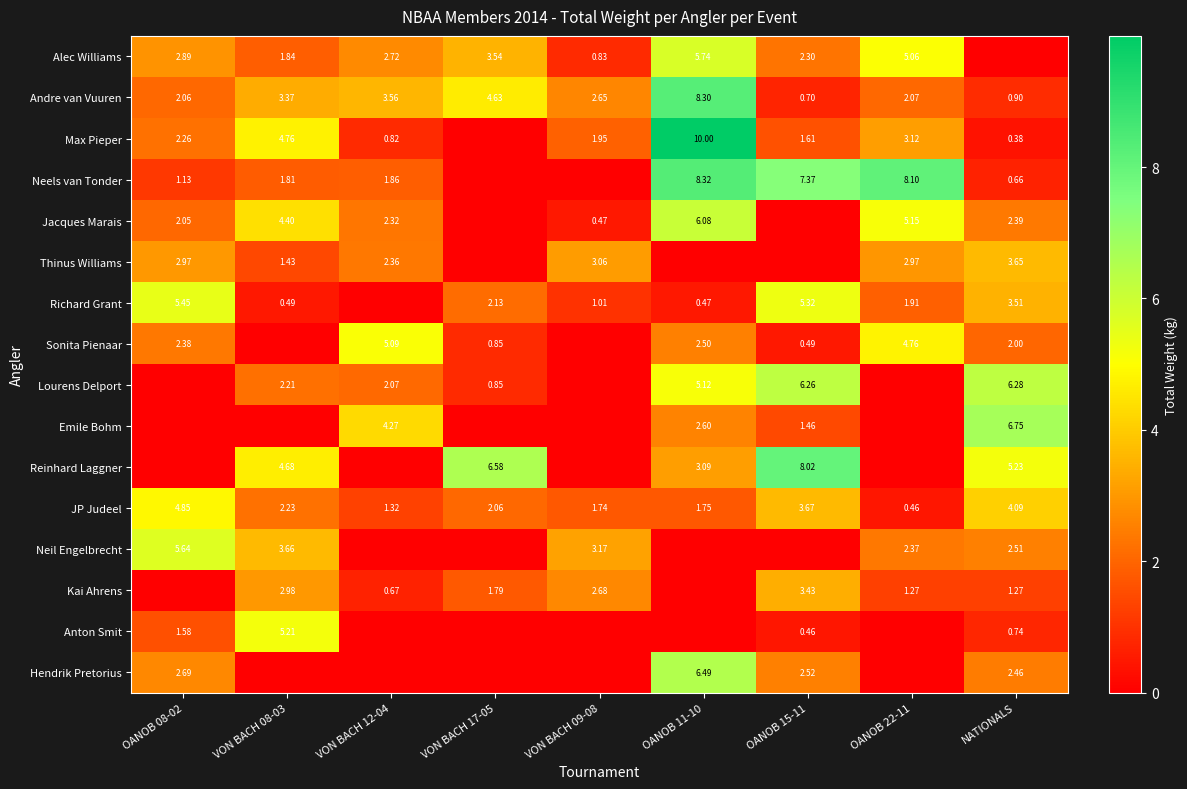

Is the value of Sonita Pienaar at OANOB 22-11 greater than the value of Emile Bohm at OANOB 11-10?

Yes